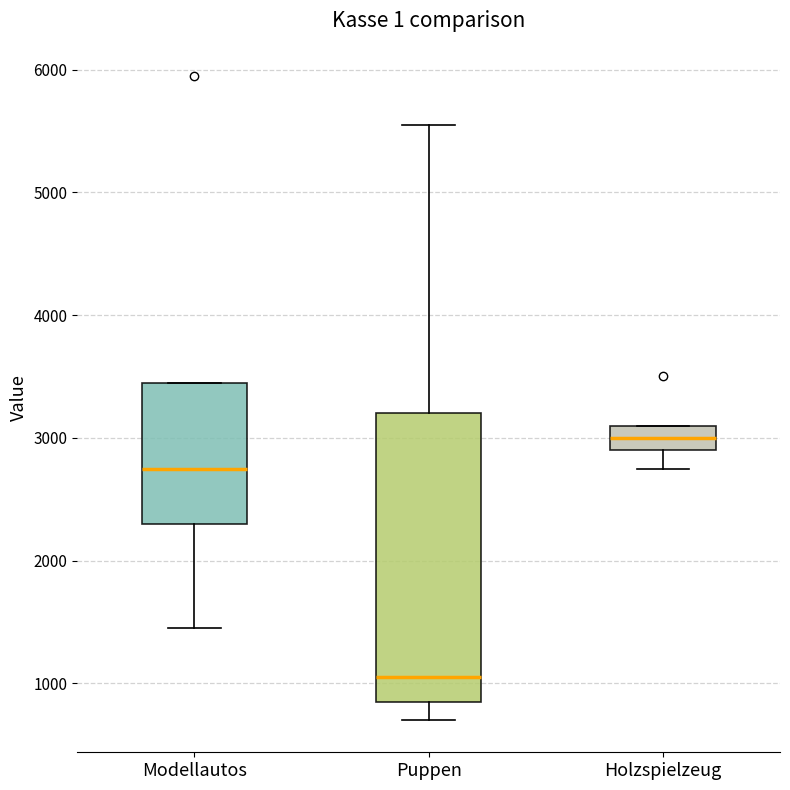

Where does the median line of the box for Modellautos sit on the y-axis? The values are not printed on the chart, so give them approximately, as read against the axis.

2800